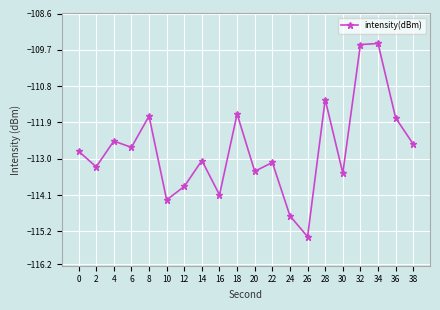

Read the value at 6.

-112.7